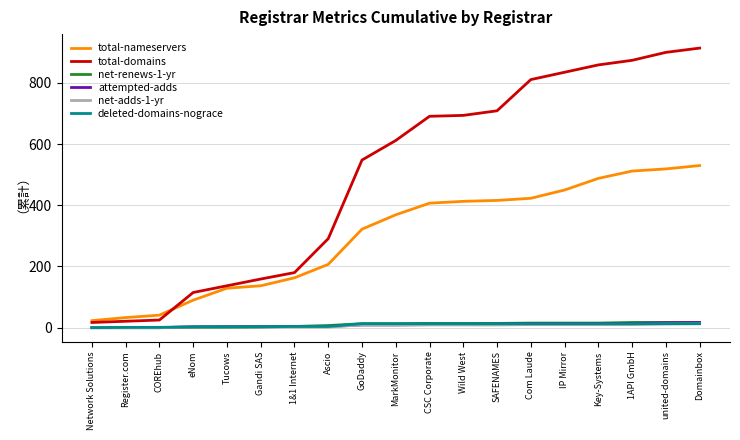

What is the greatest value displayed?

914